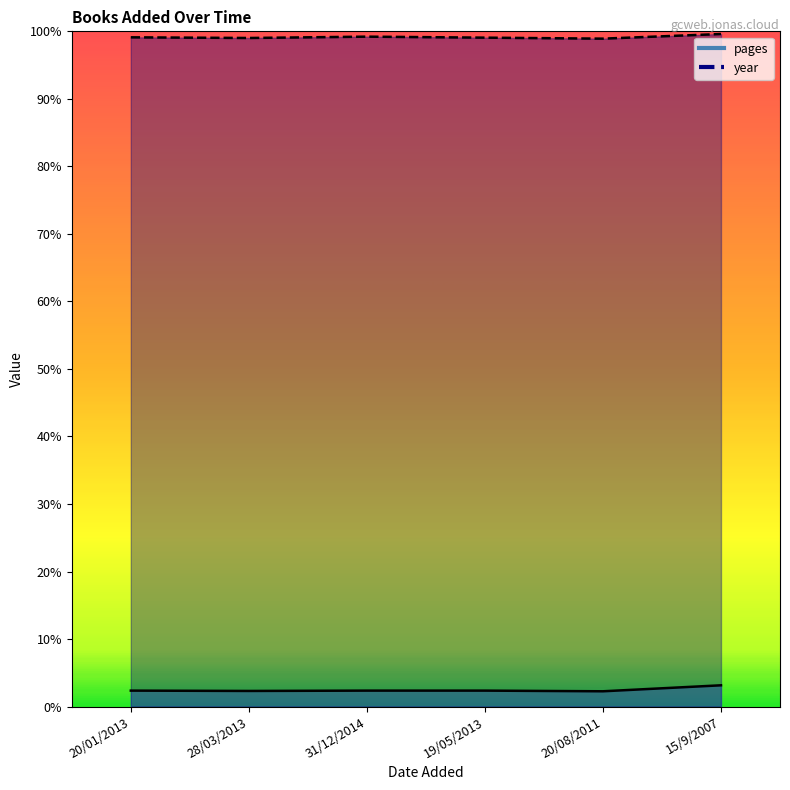

Is the value of year at 20/01/2013 greater than the value of pages at 20/08/2011?

Yes